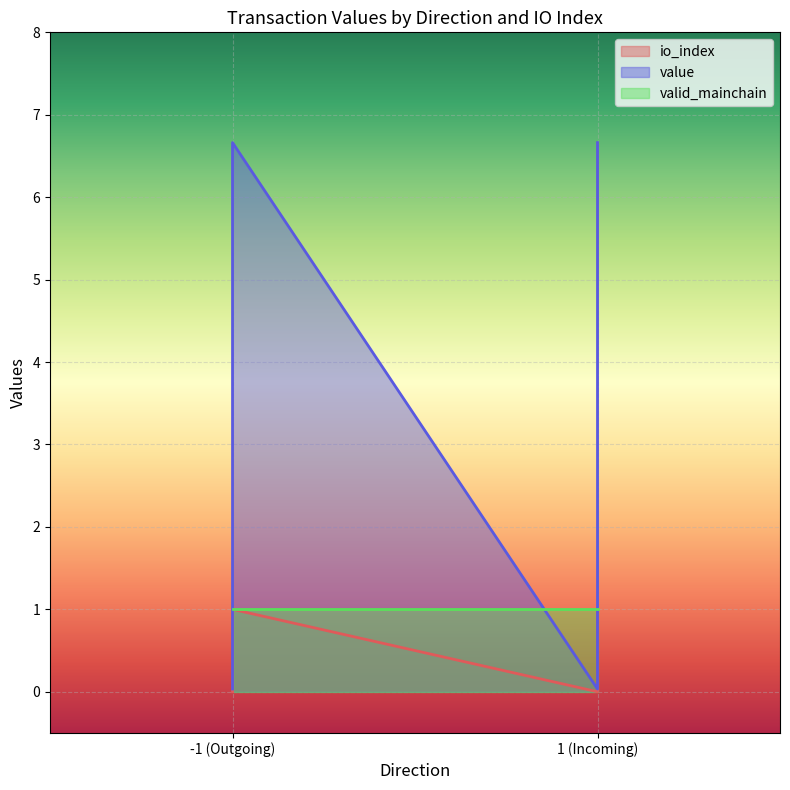

Which series has the largest range (max minus min)?

value